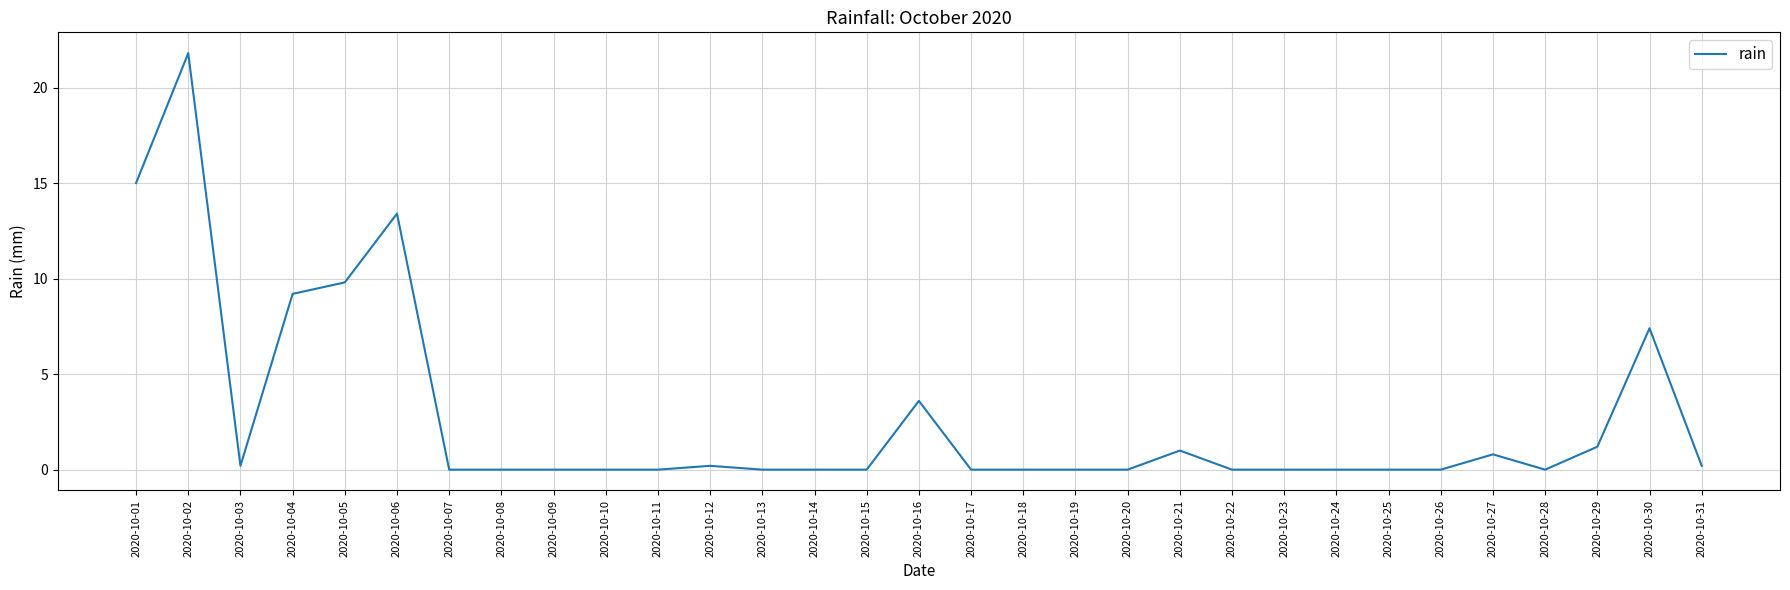

Which has a higher value, 2020-10-23 or 2020-10-01?

2020-10-01